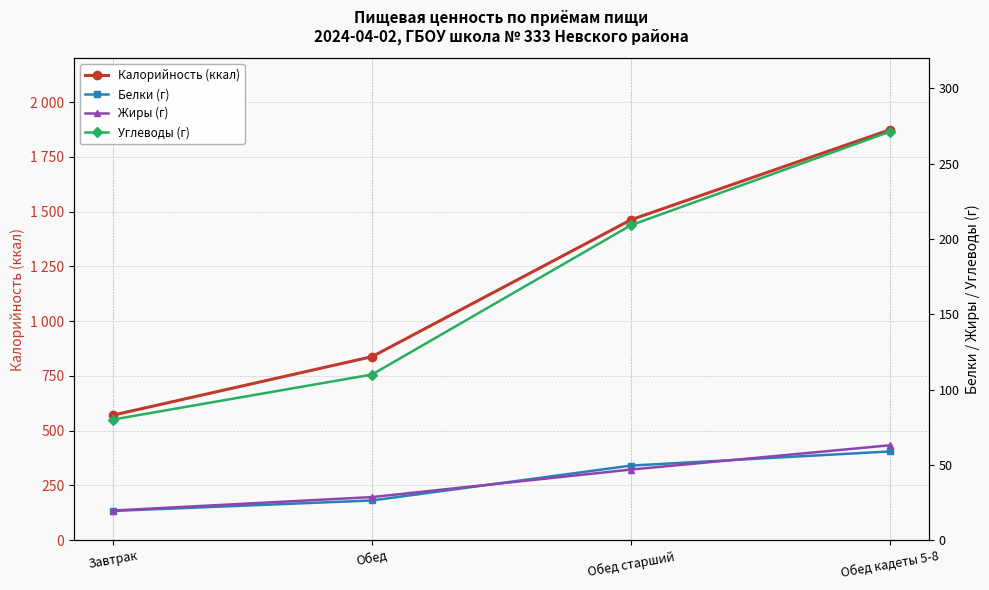

The Калорийность (ккал) series shows 2072.7 at Обед старший. True or false?

False